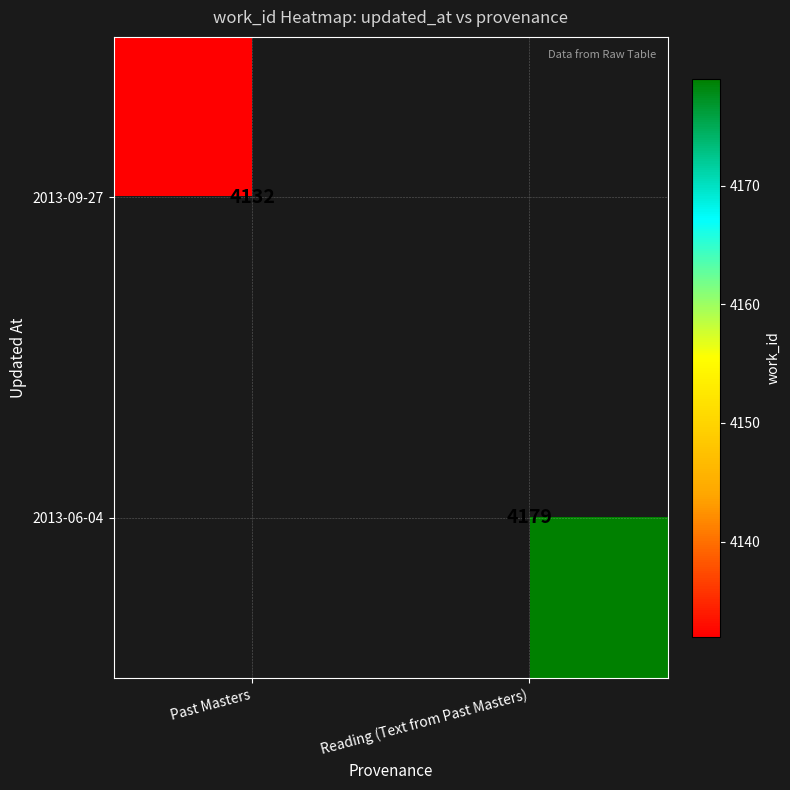

The value of 2013-09-27 at Past Masters is 4132. True or false?

True